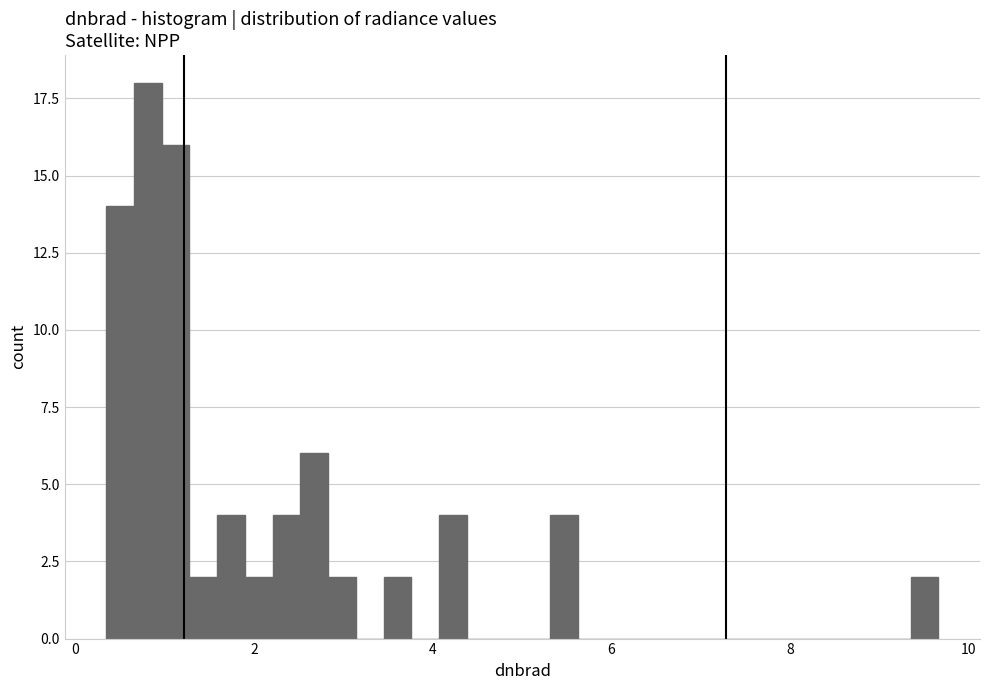

Around what value on the x-axis is the tallest bar? Give the approximate position of its centre, as read against the axis.

0.8